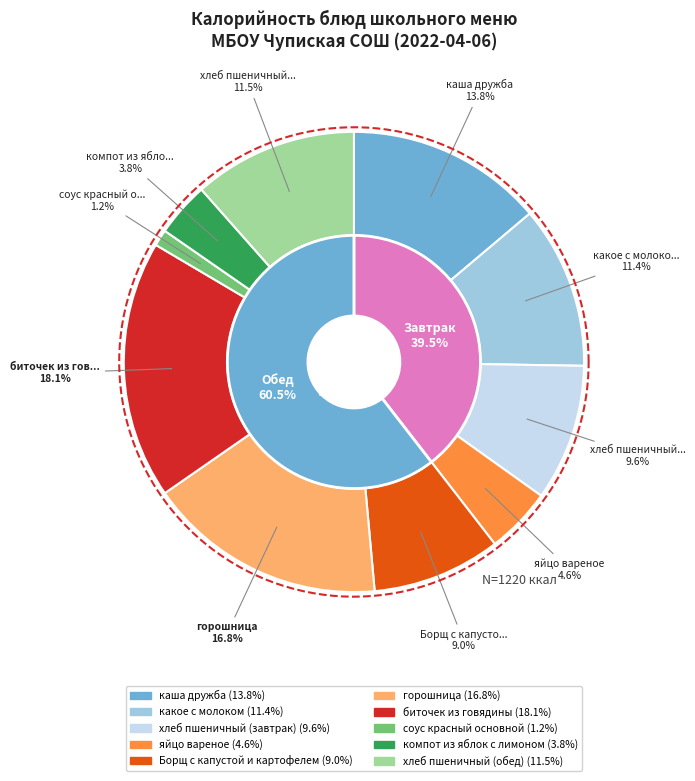

Is хлеб пшеничный (завтрак) the majority of the pie?

No